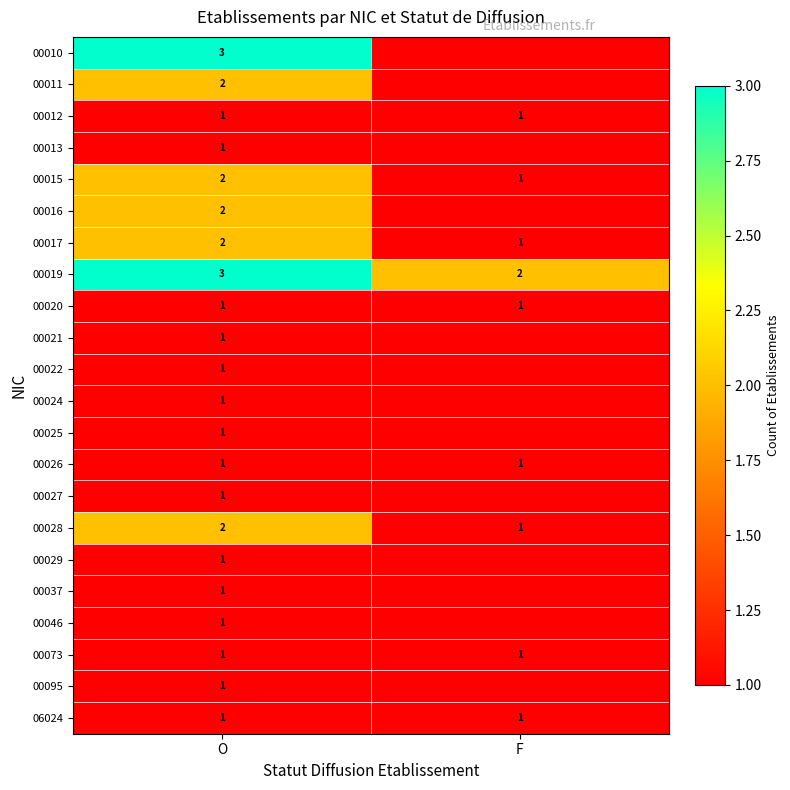

List the labels in order of 00017 value, largest first.

O, F